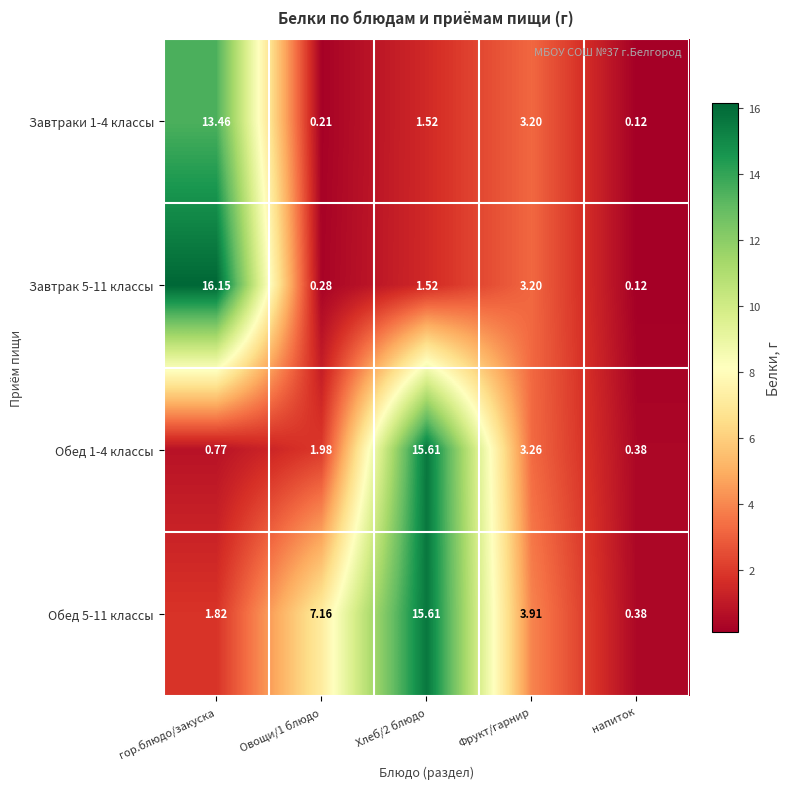

Where is Завтраки 1-4 классы nearest to the value 6?

Фрукт/гарнир